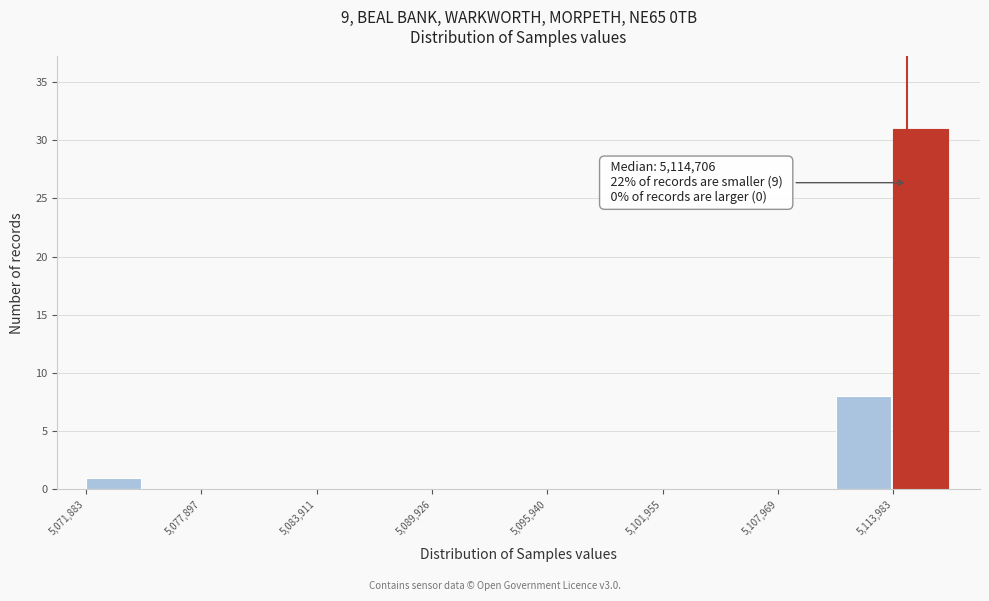

Read against the x-axis, roughly where is the centre of the tallest bar?

5115000